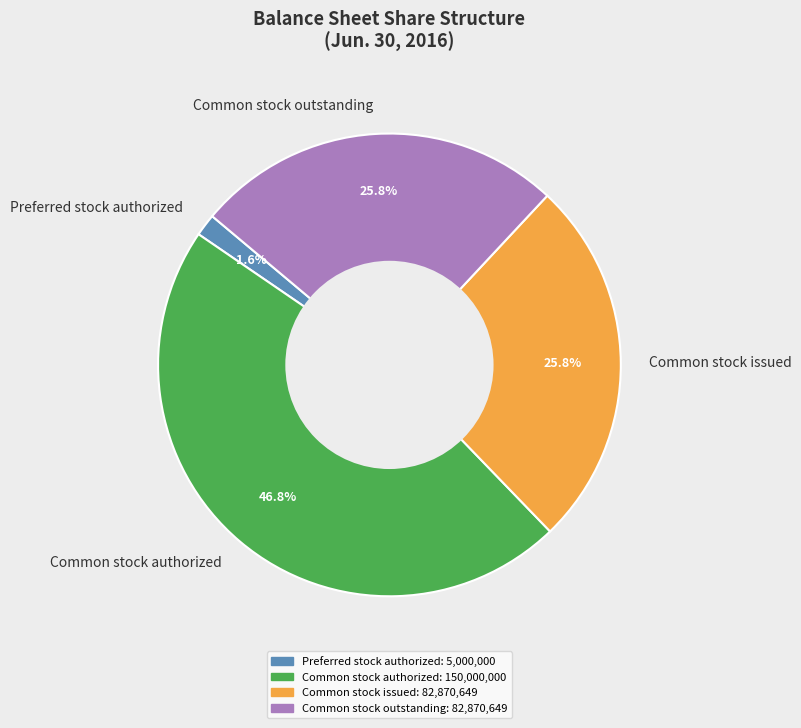

How many slices are in this pie chart?

4